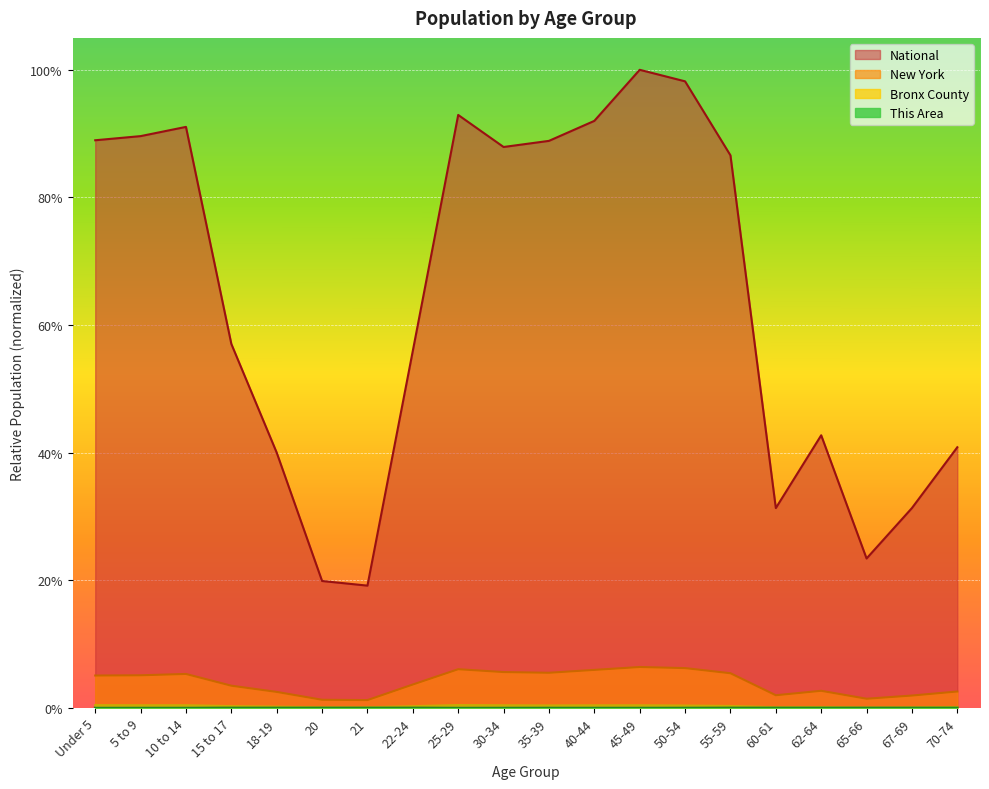

Reading left to right, what are all the values shown in this chart?

This Area: 0.0	0.0	0.0	0.0	0.0	0.0	0.0	0.0	0.0	0.0	0.0	0.0	0.0	0.0	0.0	0.0	0.0	0.0	0.0	0.0
Bronx County: 0.0	0.0	0.0	0.0	0.0	0.0	0.0	0.0	0.0	0.0	0.0	0.0	0.0	0.0	0.0	0.0	0.0	0.0	0.0	0.0
New York: 0.1	0.1	0.1	0.0	0.0	0.0	0.0	0.0	0.1	0.1	0.1	0.1	0.1	0.1	0.1	0.0	0.0	0.0	0.0	0.0
National: 0.9	0.9	0.9	0.6	0.4	0.2	0.2	0.6	0.9	0.9	0.9	0.9	1.0	1.0	0.9	0.3	0.4	0.2	0.3	0.4